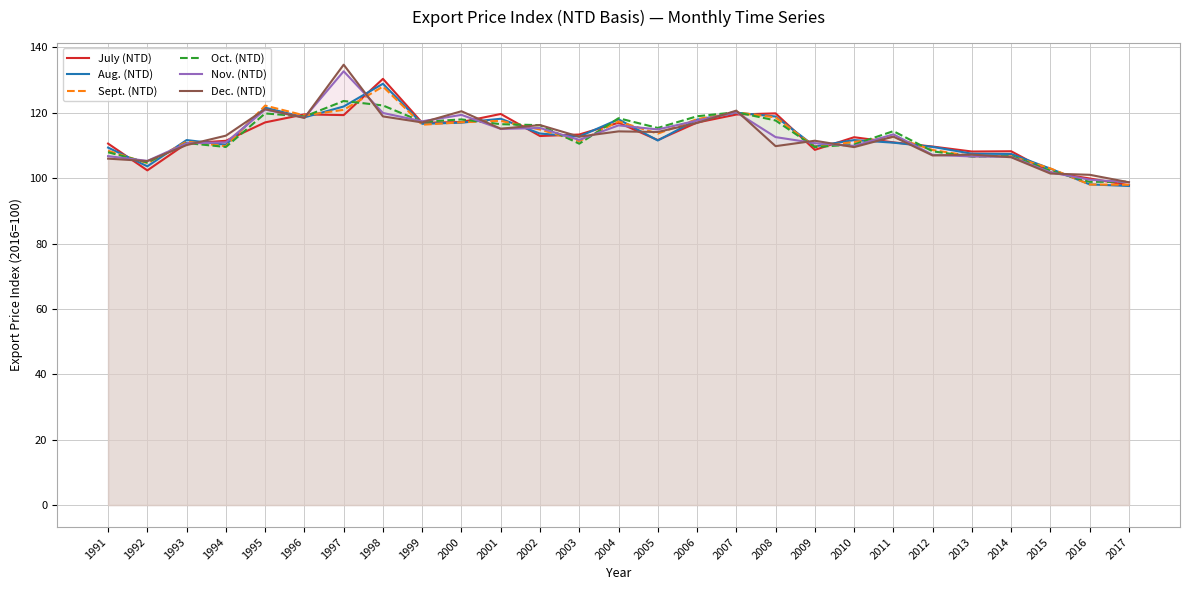

Which series has the largest range (max minus min)?

Dec. (NTD)